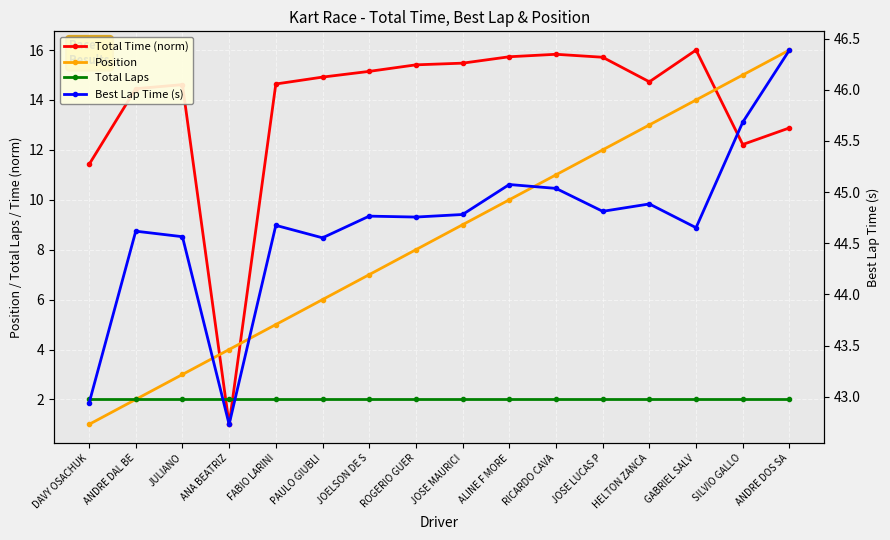

True or false: Best Lap Time (s) and Total Time (norm) cross at least once.

False